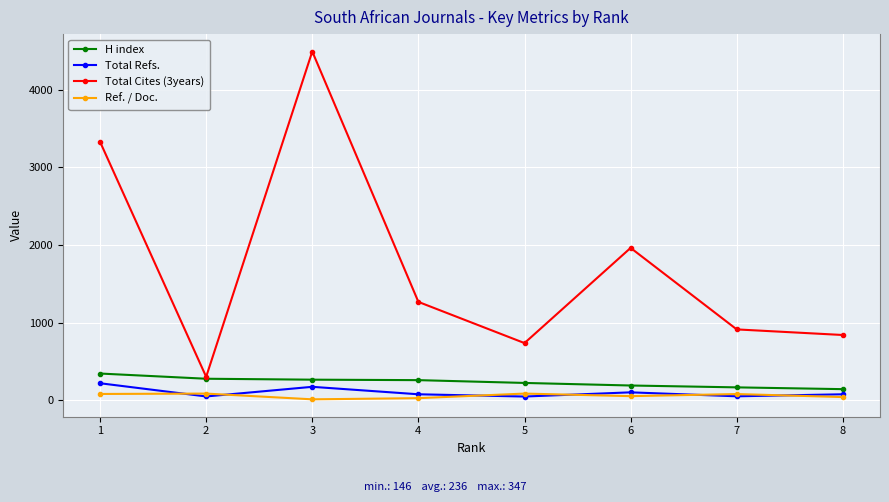

List the labels in order of Ref. / Doc. value, largest first.

5, 2, 1, 7, 6, 8, 4, 3